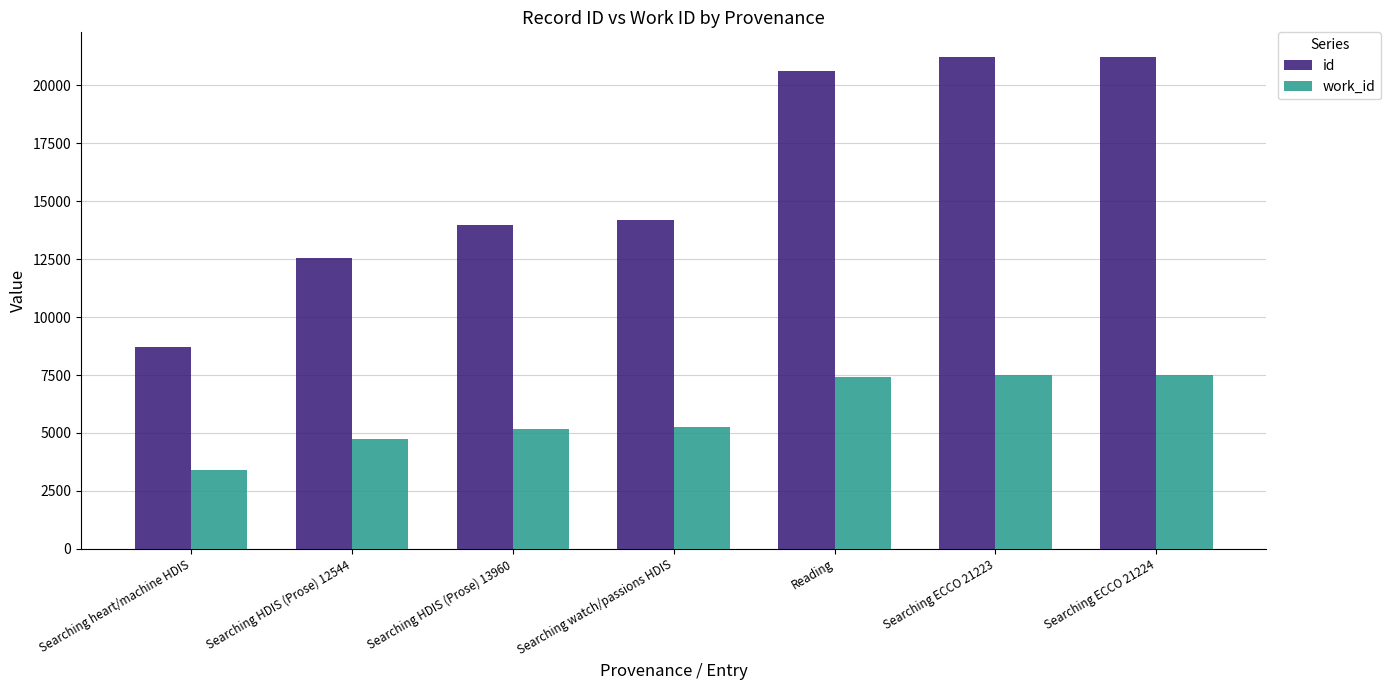

List the series in order of their peak value, highest first.

id, work_id